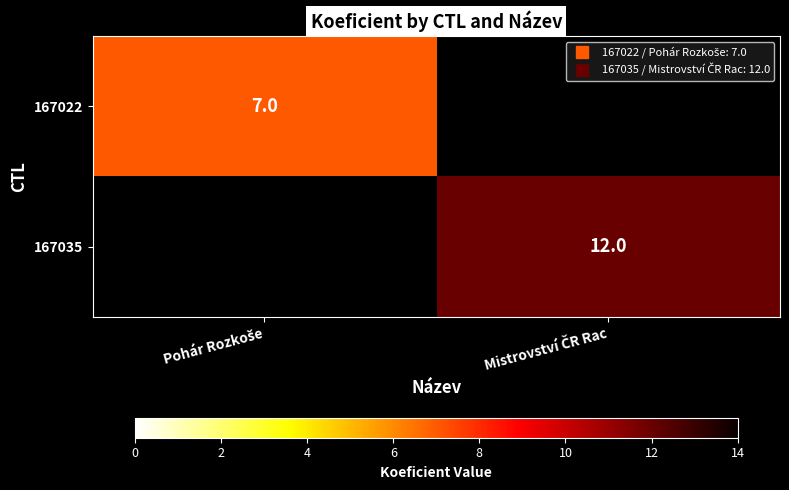

What is the total value across all series at Pohár Rozkoše?

7